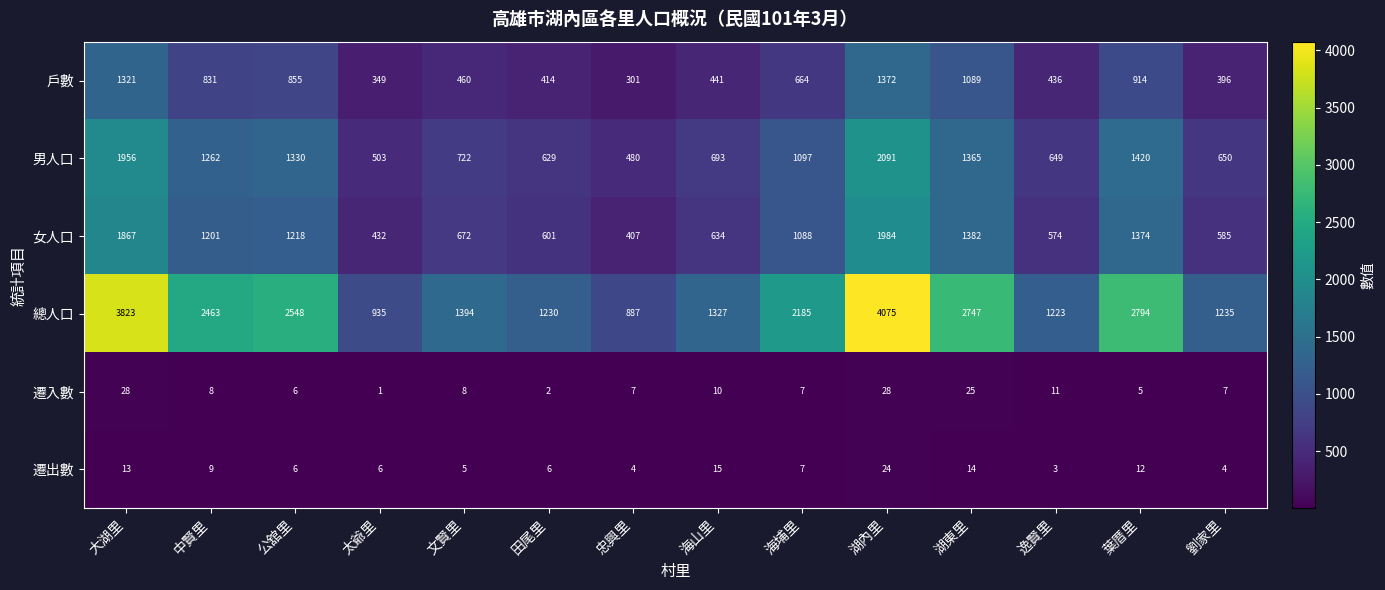

How many distinct data groups are displayed?

6